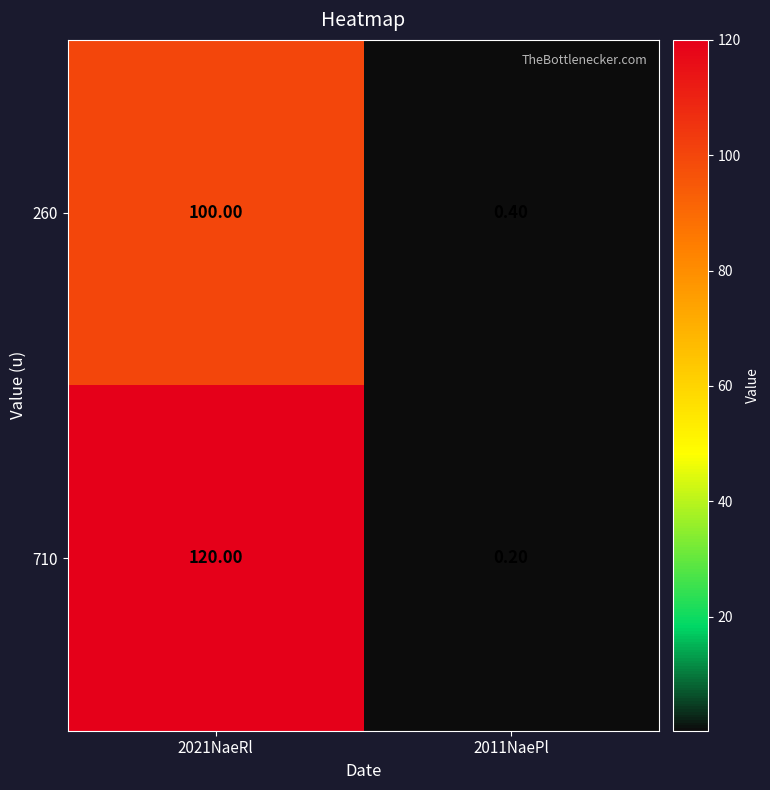

At how many categories does at least one series exceed 50?

1